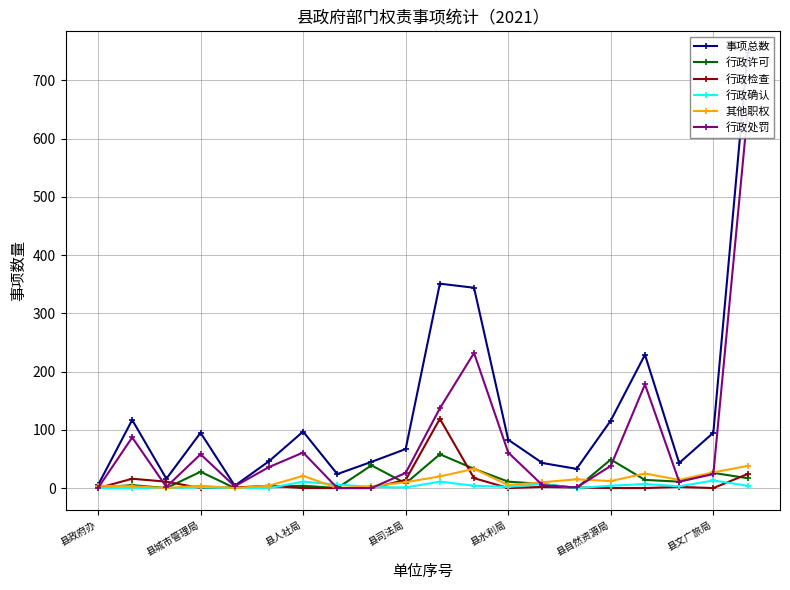

What is the sum of all 行政确认 values?

76